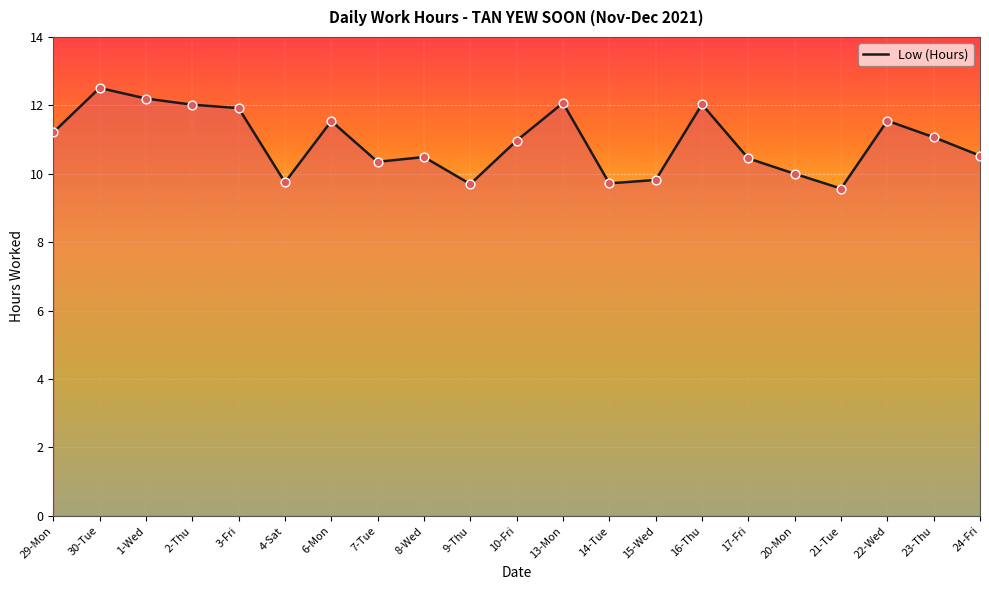

Approximately how many times larger is the value at 6-Mon compared to 1-Wed?

0.9